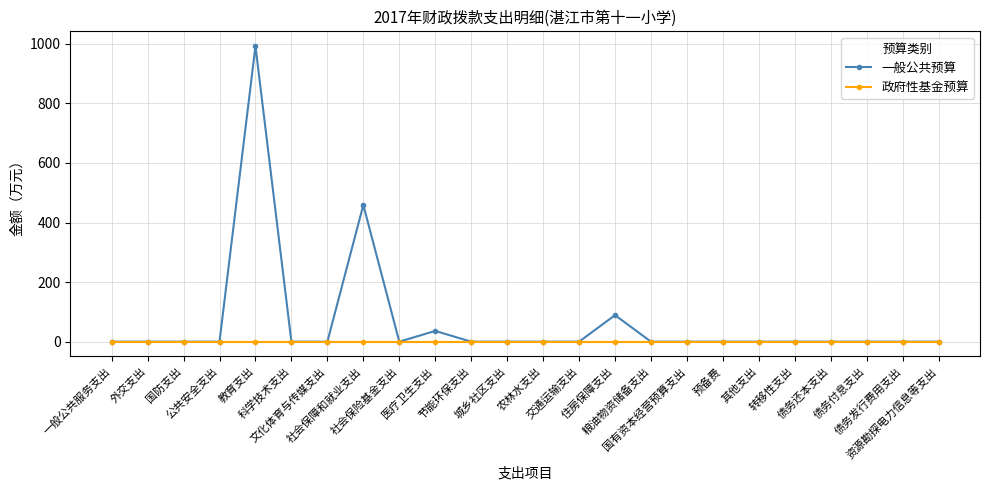

Is this an area chart (filled region under the line)?

No